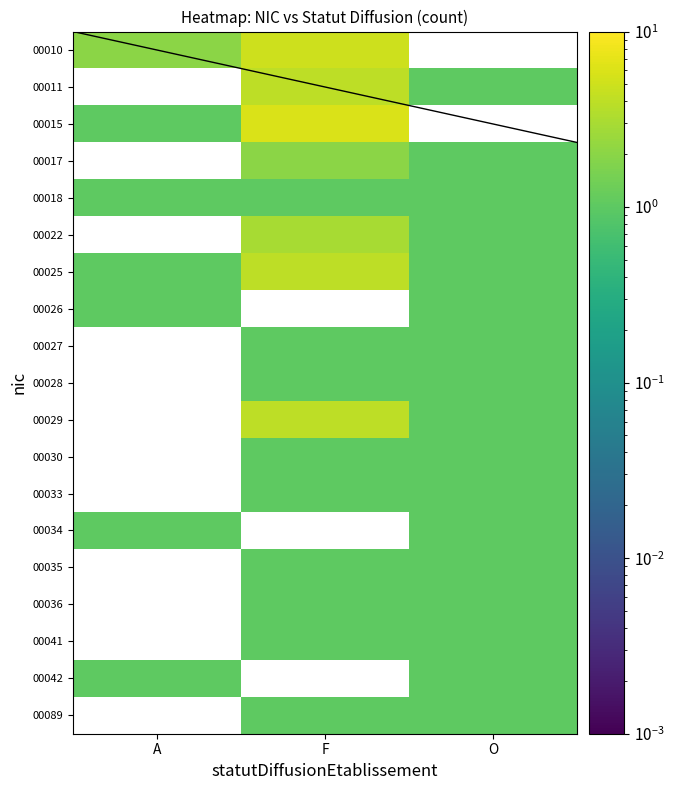

What value does the 00011 series have at F?

4.0